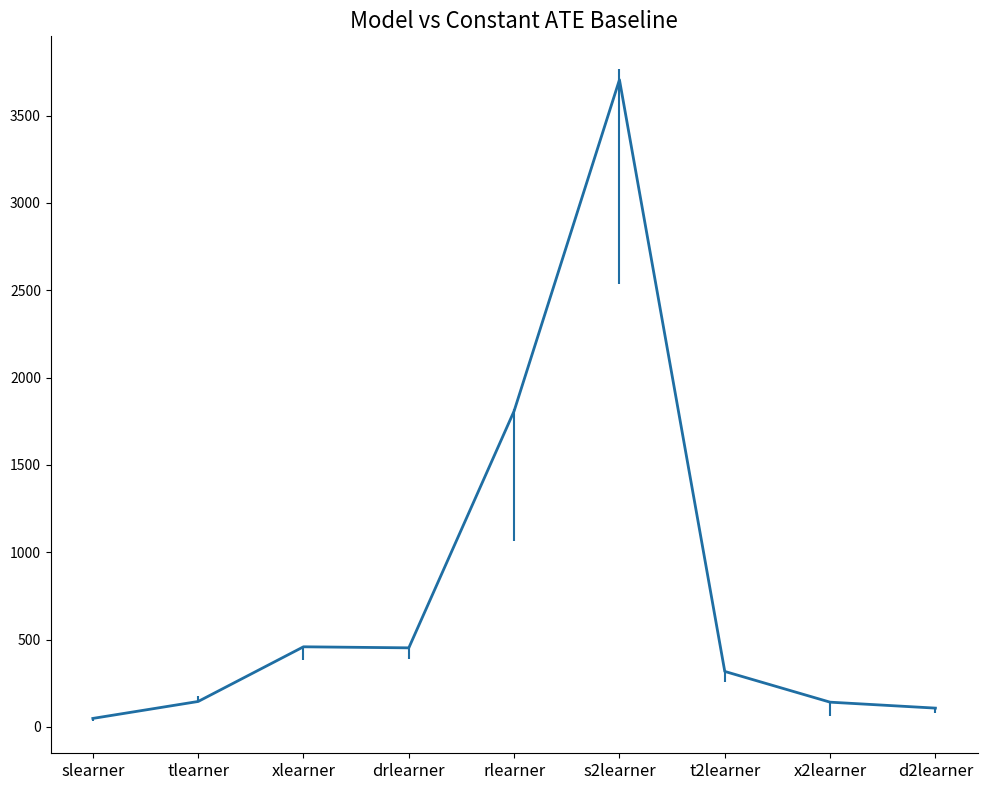

What is the change in value from drlearner to rlearner?

+1356